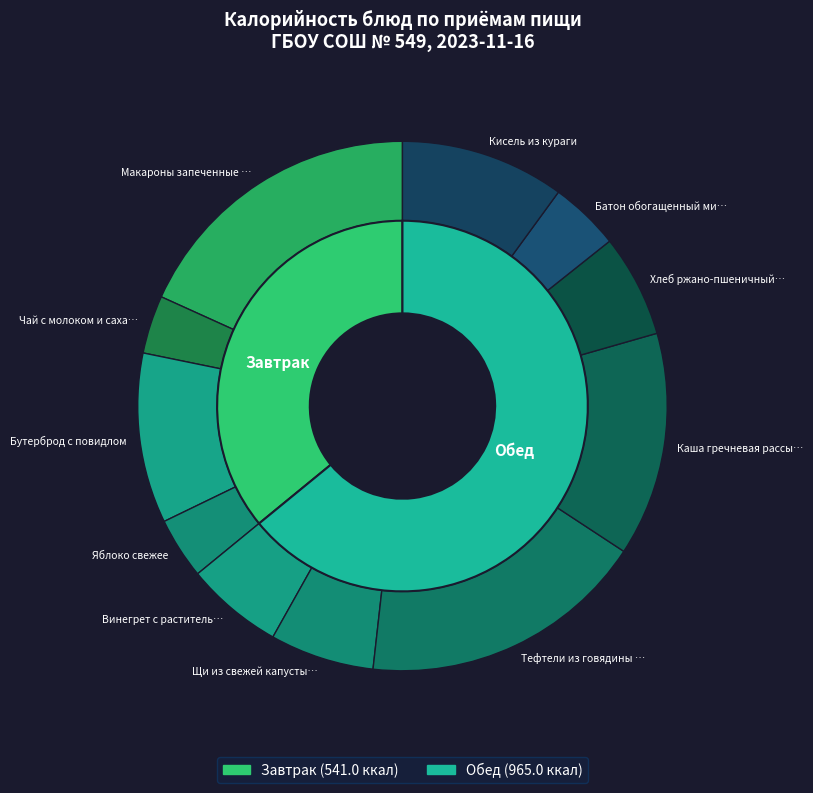

How many segments does this pie chart have?

11